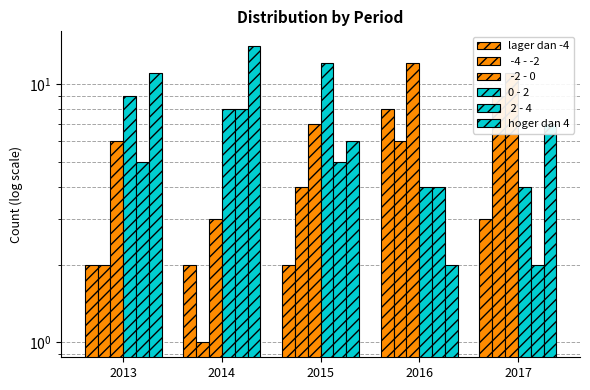

What is the difference between the maximum and second lowest values in the  -4 - -2 series?

7